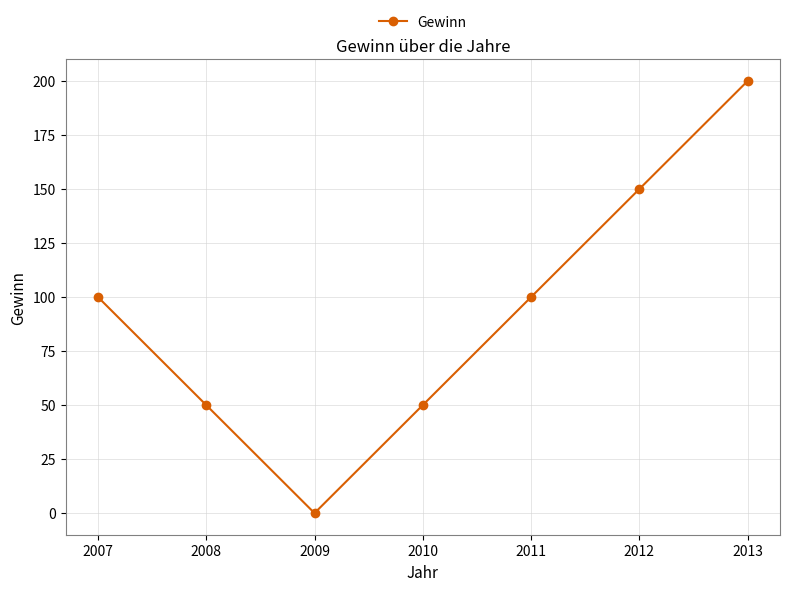

What is the approximate value at 2007?

100